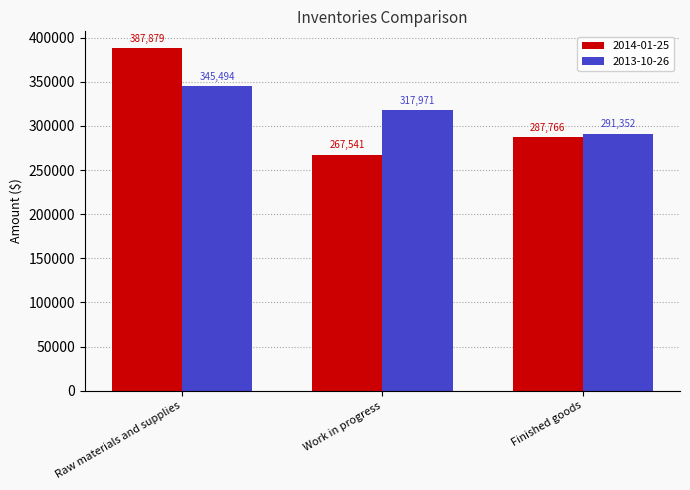

Where is 2014-01-25 nearest to the value 327710?

Finished goods